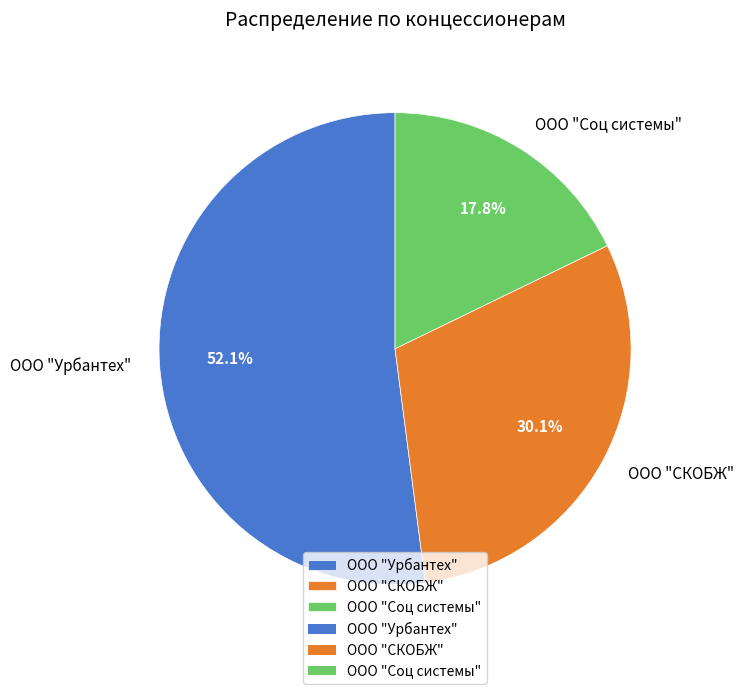

Which category has the smallest portion of the pie?

ООО "Соц системы"